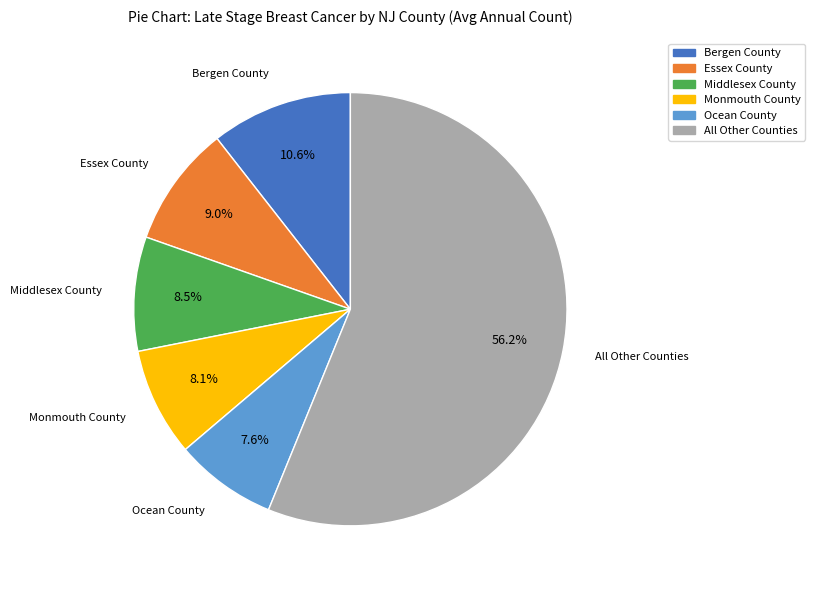

Is there a majority slice in this chart?

Yes